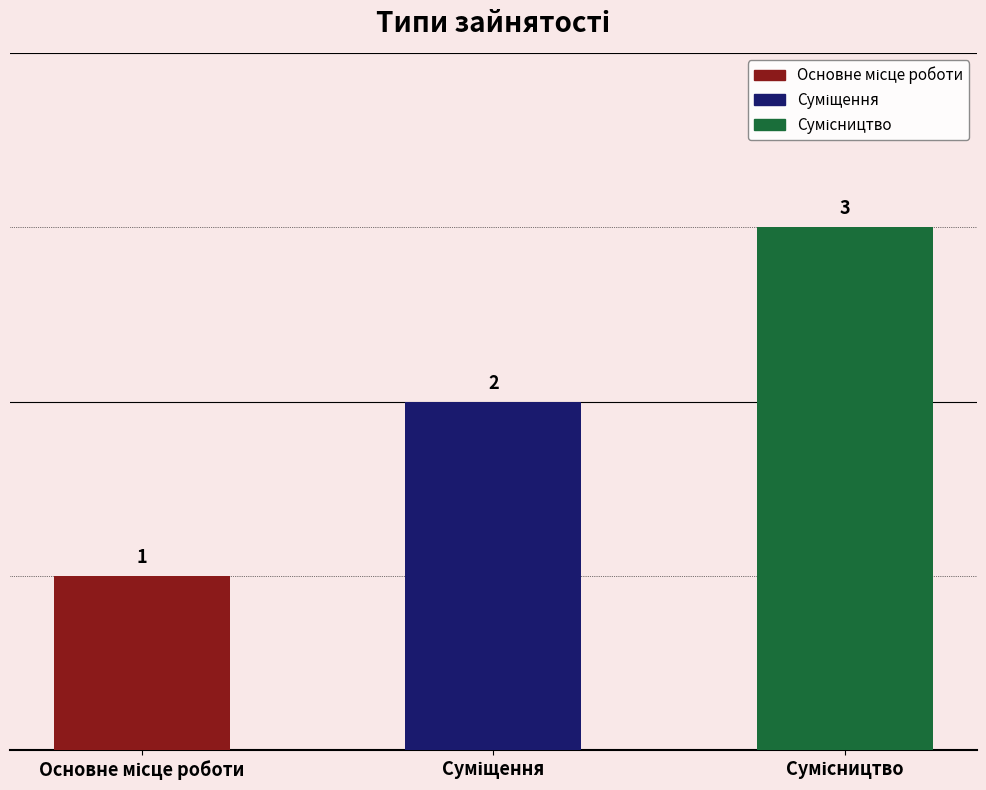

Reading left to right, list all the values displayed in this chart.

1	2	3